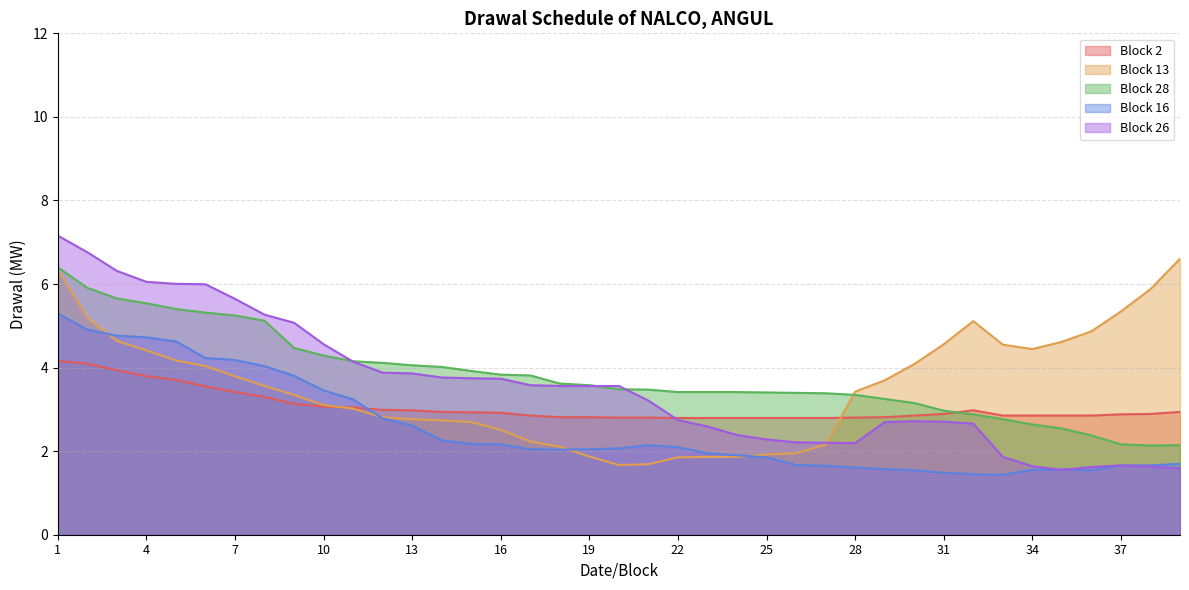

Reading left to right, list all the values displayed in this chart.

Block 2: 4.2	4.1	3.9	3.8	3.7	3.6	3.4	3.3	3.1	3.1	3.0	3.0	3.0	2.9	2.9	2.9	2.9	2.8	2.8	2.8	2.8	2.8	2.8	2.8	2.8	2.8	2.8	2.8	2.8	2.9	2.9	3.0	2.9	2.9	2.9	2.9	2.9	2.9	2.9
Block 13: 6.3	5.2	4.6	4.4	4.2	4.0	3.8	3.6	3.3	3.1	3.0	2.8	2.8	2.7	2.7	2.5	2.2	2.1	1.9	1.7	1.7	1.9	1.9	1.9	1.9	1.9	2.2	3.4	3.7	4.1	4.6	5.1	4.5	4.4	4.6	4.9	5.3	5.9	6.6
Block 28: 6.4	5.9	5.7	5.5	5.4	5.3	5.2	5.1	4.5	4.3	4.2	4.1	4.1	4.0	3.9	3.8	3.8	3.6	3.6	3.5	3.5	3.4	3.4	3.4	3.4	3.4	3.4	3.3	3.2	3.2	3.0	2.9	2.8	2.6	2.5	2.4	2.2	2.1	2.1
Block 16: 5.3	4.9	4.8	4.7	4.6	4.2	4.2	4.0	3.8	3.5	3.2	2.8	2.6	2.3	2.2	2.2	2.0	2.0	2.0	2.1	2.1	2.1	1.9	1.9	1.9	1.7	1.6	1.6	1.6	1.5	1.5	1.4	1.4	1.6	1.6	1.5	1.7	1.7	1.7
Block 26: 7.2	6.8	6.3	6.1	6.0	6.0	5.6	5.3	5.1	4.6	4.1	3.9	3.9	3.8	3.7	3.7	3.6	3.6	3.6	3.6	3.2	2.7	2.6	2.4	2.3	2.2	2.2	2.2	2.7	2.7	2.7	2.7	1.9	1.6	1.6	1.6	1.7	1.6	1.6